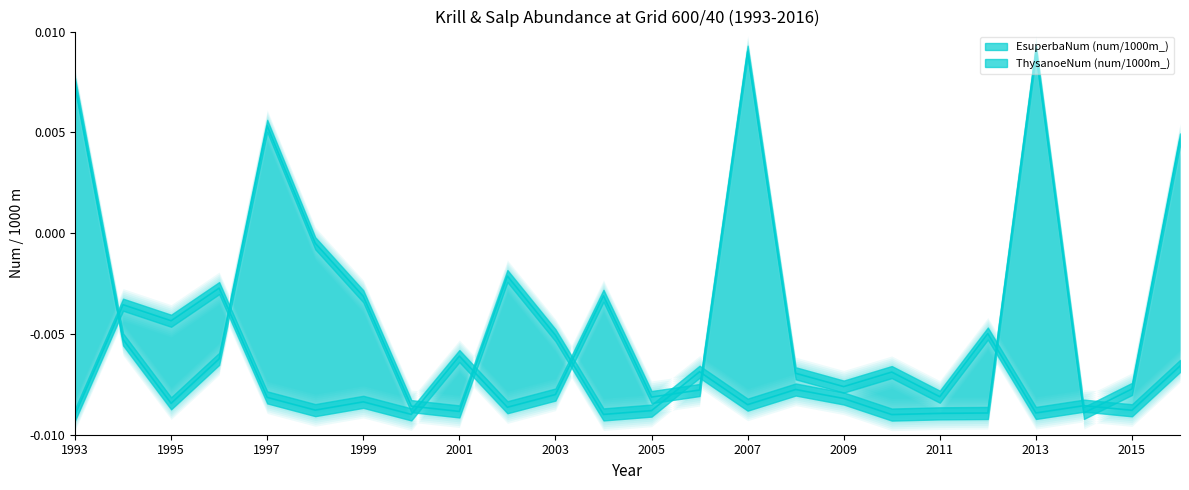

Which series has the largest range (max minus min)?

EsuperbaNum (num/1000m_)